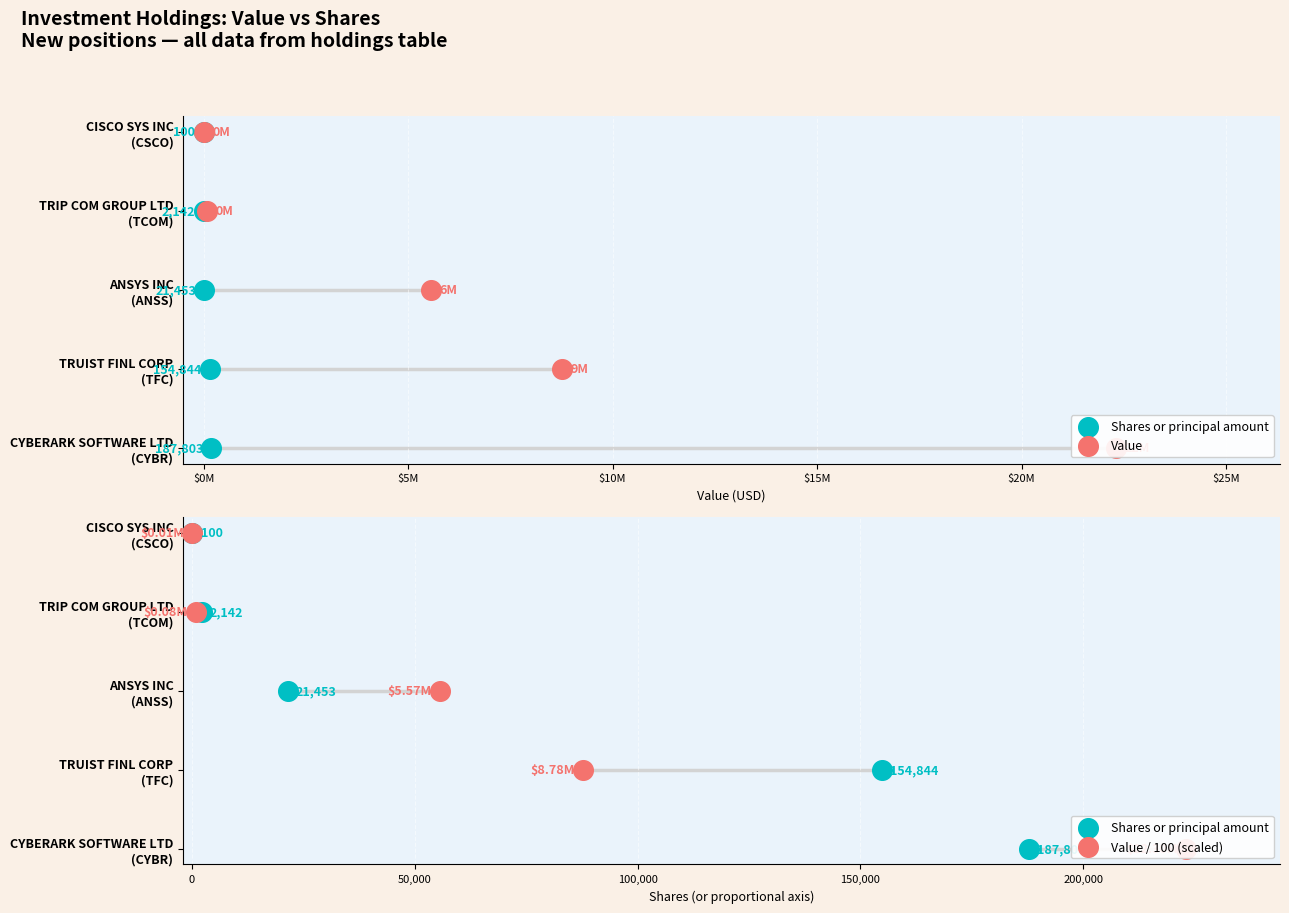

Is the value of Shares or principal amount at $5M greater than the value of Value at $5M?

No